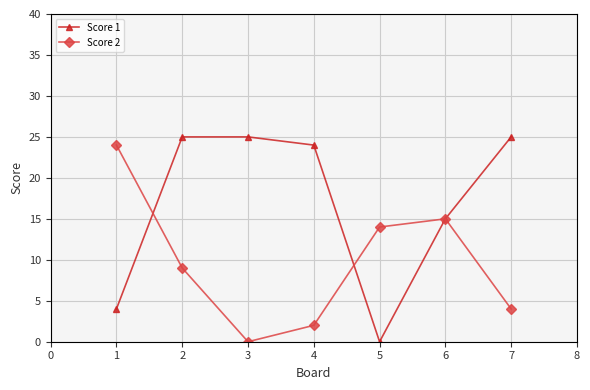

Count the number of data series in this chart.

2